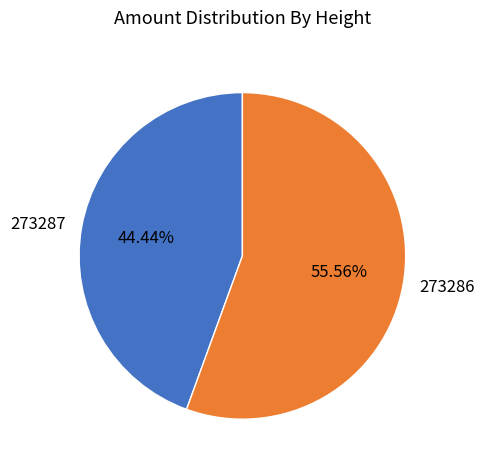

Count the number of slices in the pie.

2